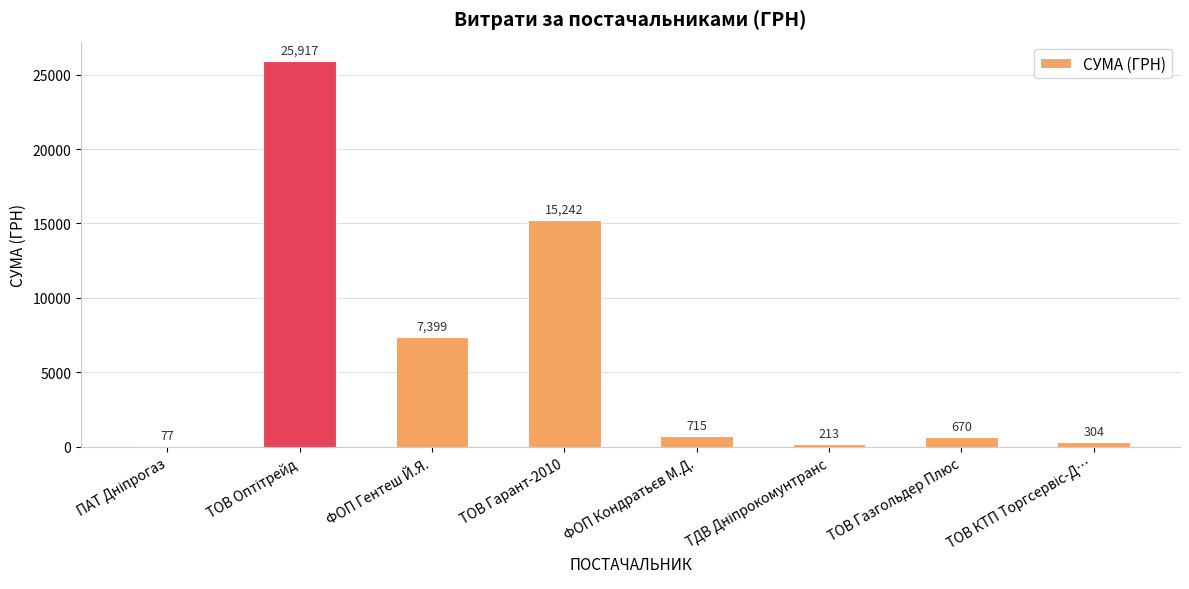

What is the greatest value displayed?

25917.0